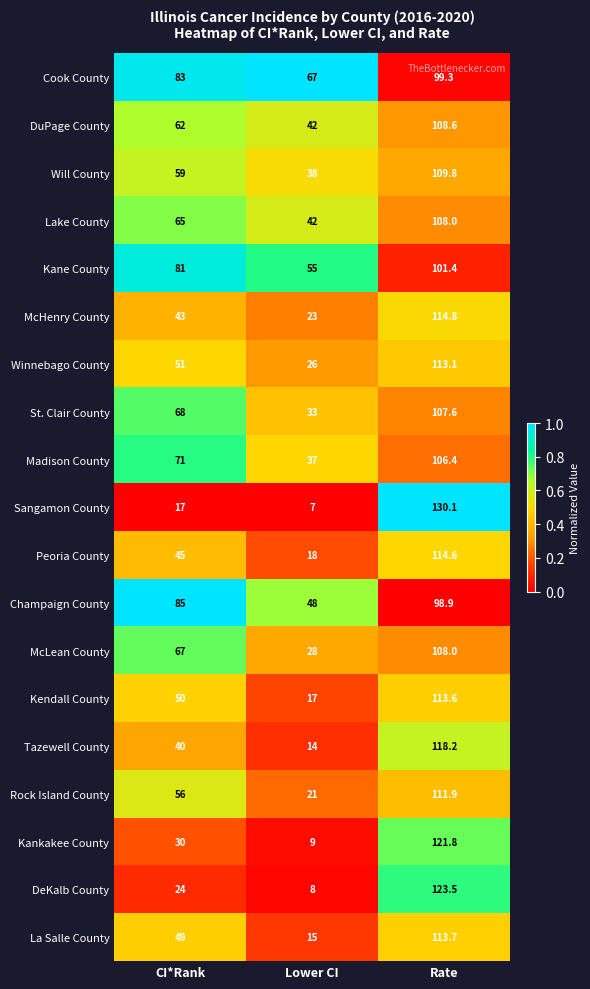

What is the sum of the DeKalb County values at Rate and Lower CI?

131.5